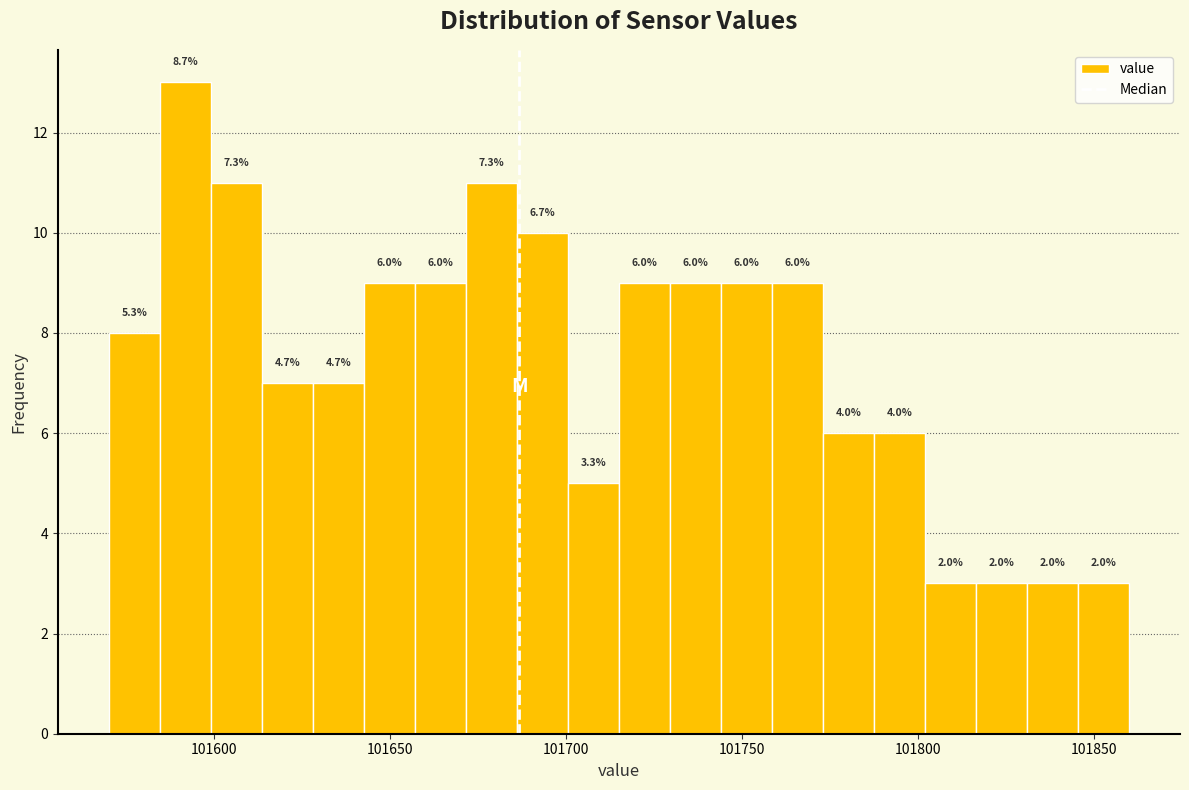

Read against the x-axis, roughly where is the centre of the tallest bar?

101590